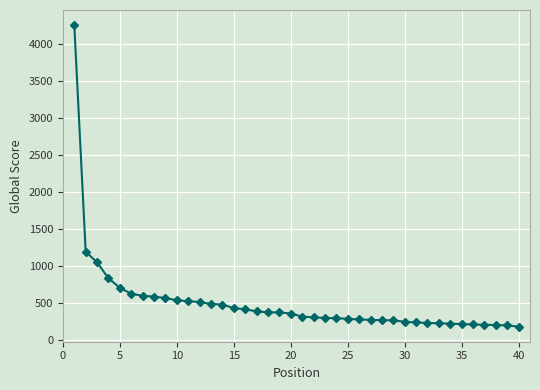

What is the difference between the maximum and minimum values?

4072